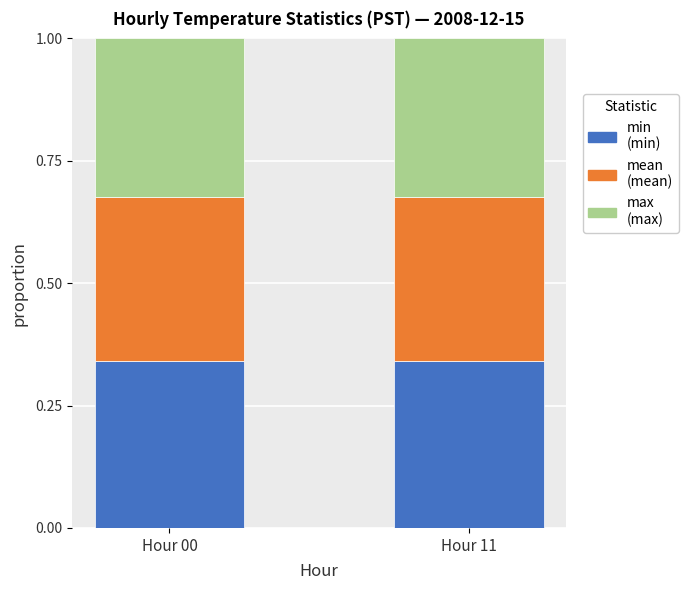

What is the total value across all series at Hour 00?

1.0